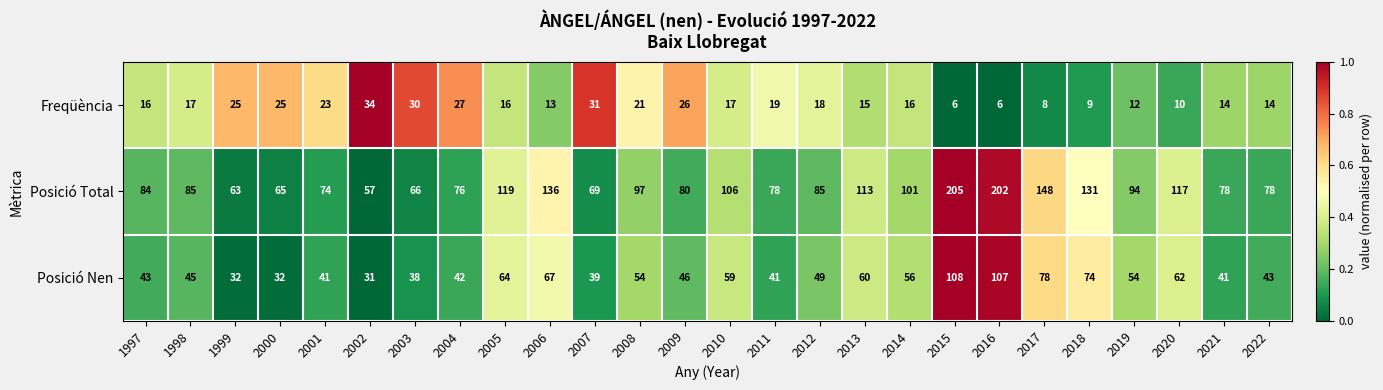

Rank the series at 2012 from lowest to highest value.

Freqüència, Posició Nen, Posició Total